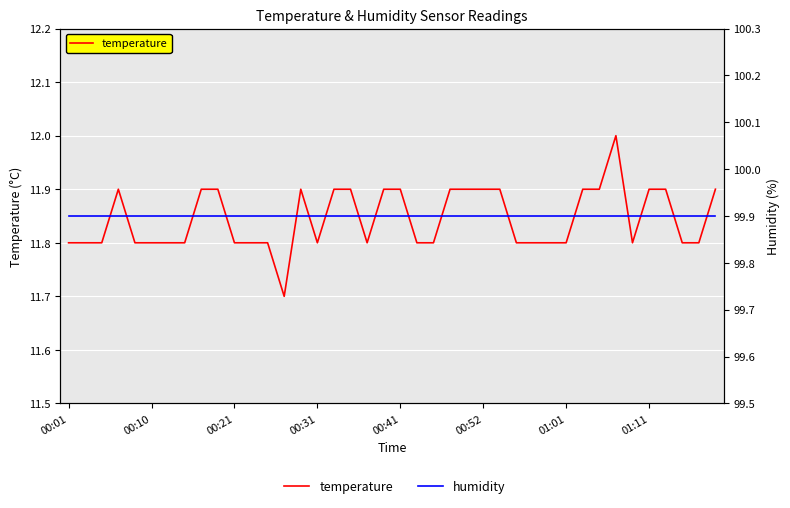

Is the value of humidity at 35 greater than the value of temperature at 13?

Yes